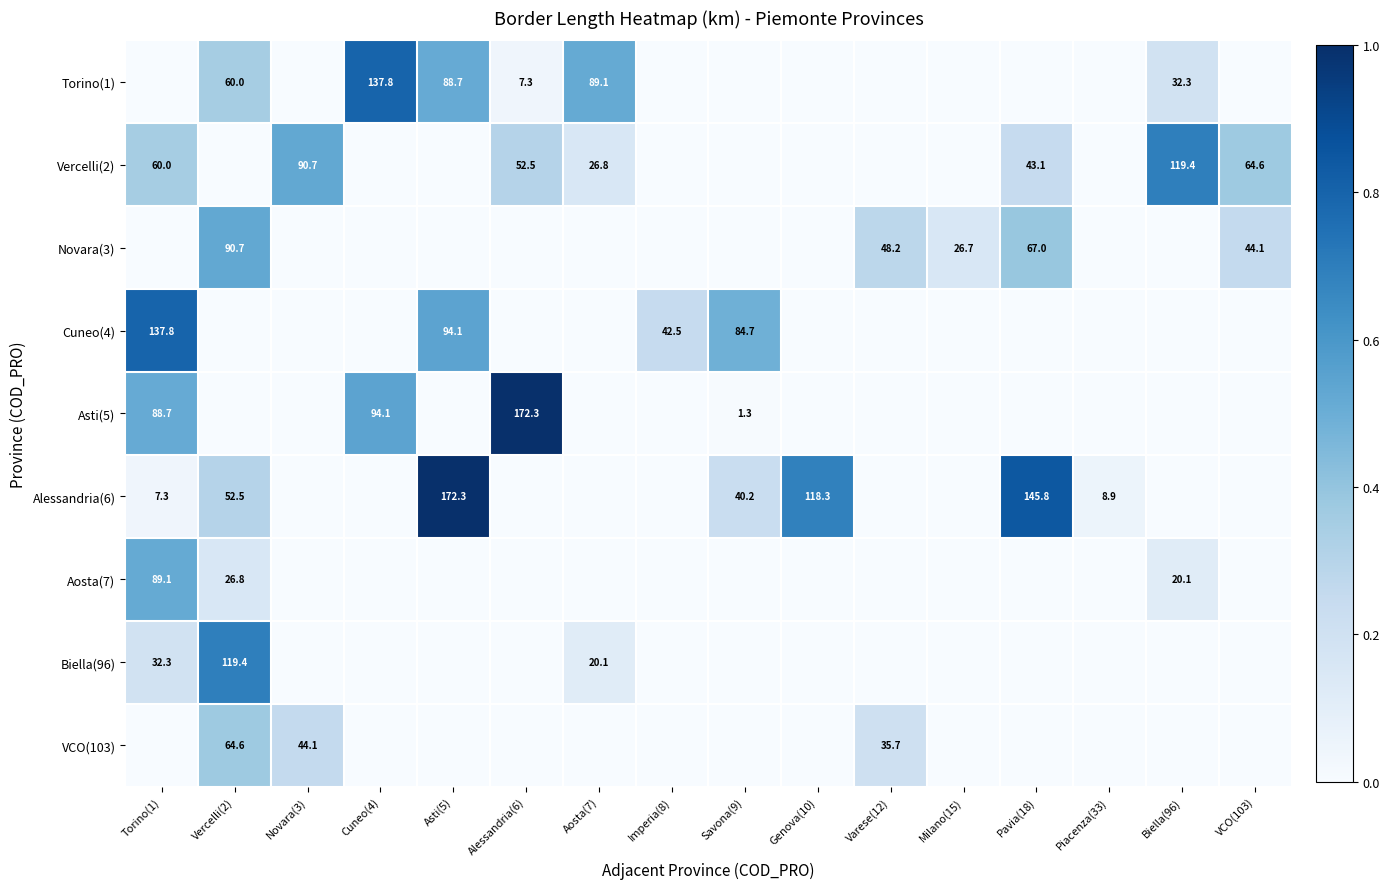

True or false: Novara(3) has a value of 90.7 at Vercelli(2).

True